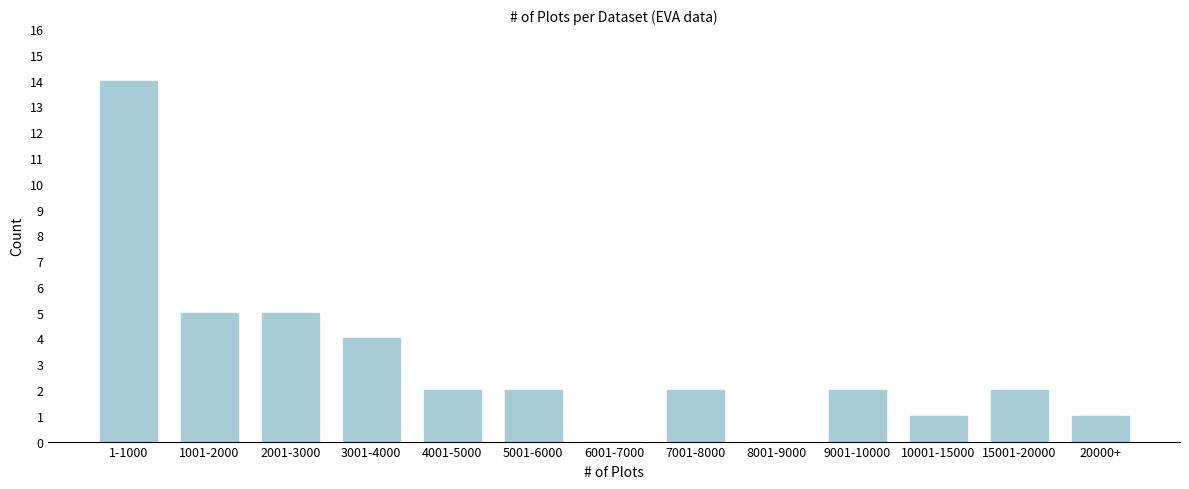

Reading left to right, transcribe all the data shown in this chart.

1-1000=14	1001-2000=5	2001-3000=5	3001-4000=4	4001-5000=2	5001-6000=2	6001-7000=0	7001-8000=2	8001-9000=0	9001-10000=2	10001-15000=1	15001-20000=2	20000+=1